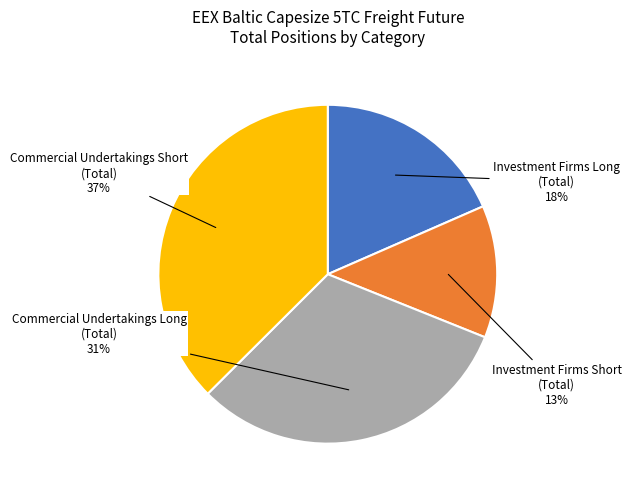

True or false: Investment Firms Long (Total) accounts for 18% of the total.

True